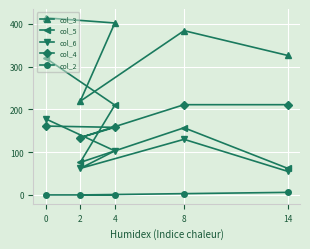

Which series has the largest range (max minus min)?

col_5